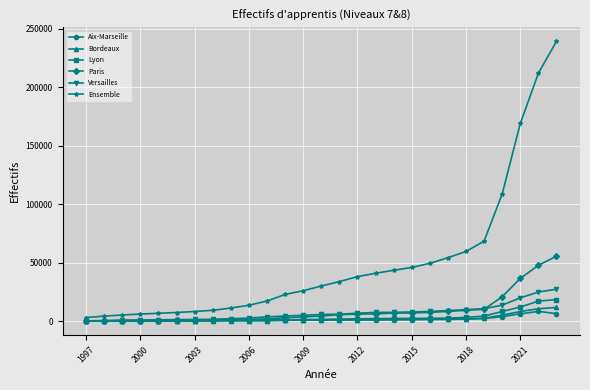

Which series has the largest range (max minus min)?

Ensemble